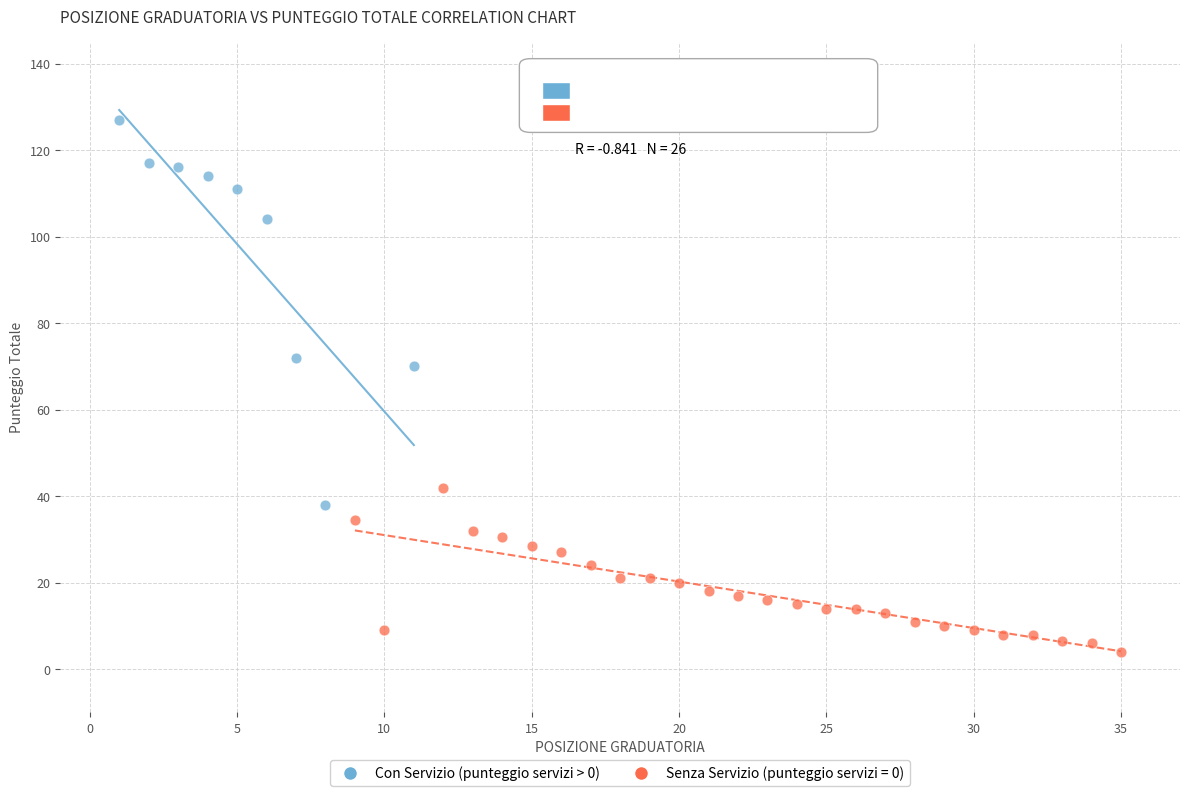

Which series contains the highest Y value?

Con Servizio (punteggio servizi > 0)